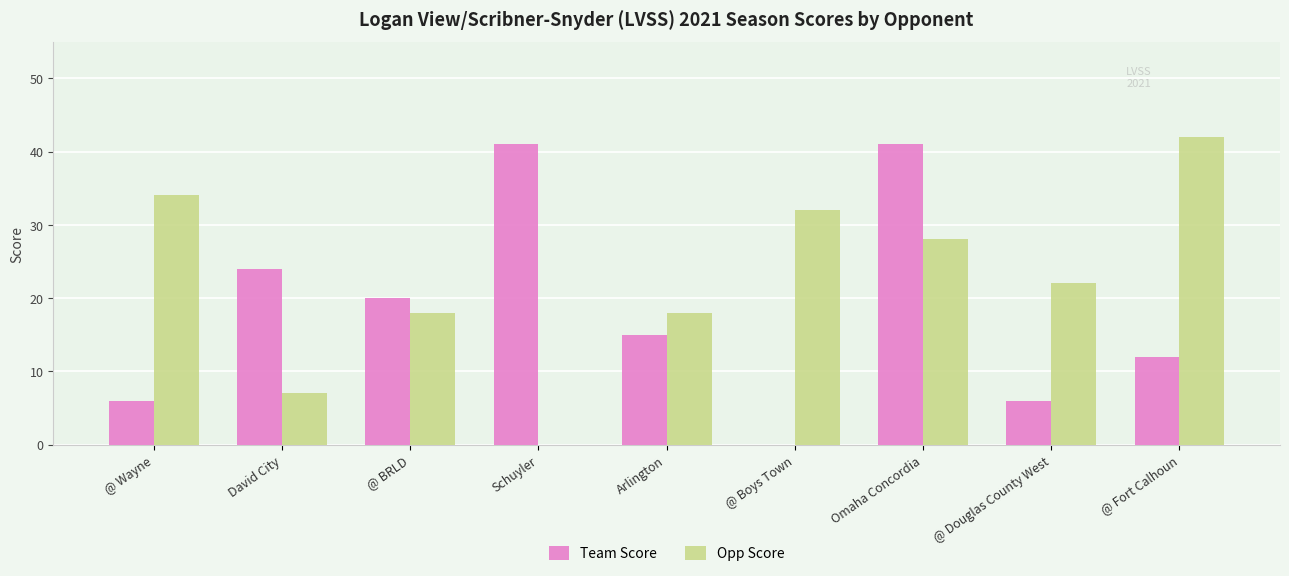

What is the highest value of the Team Score series?

41